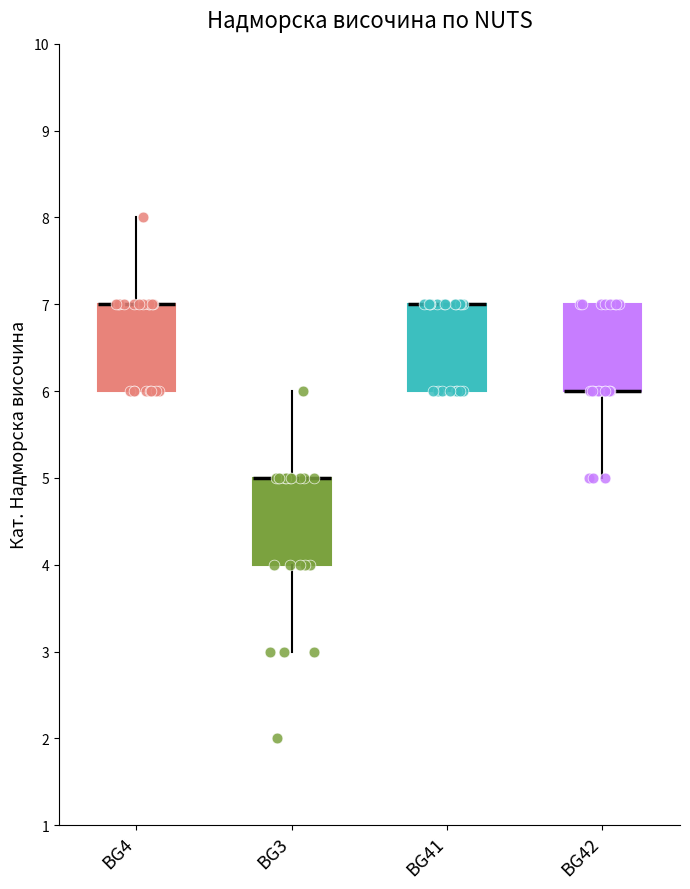

Reading left to right, transcribe this box plot: for each box, give where its median line is, the range the box spans, and where its two whiskers end, as read against the y-axis. The values are not printed on the chart, so give them approximately, as read against the axis.

BG4: median 7 (drawn on the box's upper edge), box 6 to 7, whiskers 6 to 8
BG3: median 5 (drawn on the box's upper edge), box 4 to 5, whiskers 3 to 6
BG41: median 7 (drawn on the box's upper edge), box 6 to 7, whiskers 6 to 7
BG42: median 6 (drawn on the box's lower edge), box 6 to 7, whiskers 5 to 7